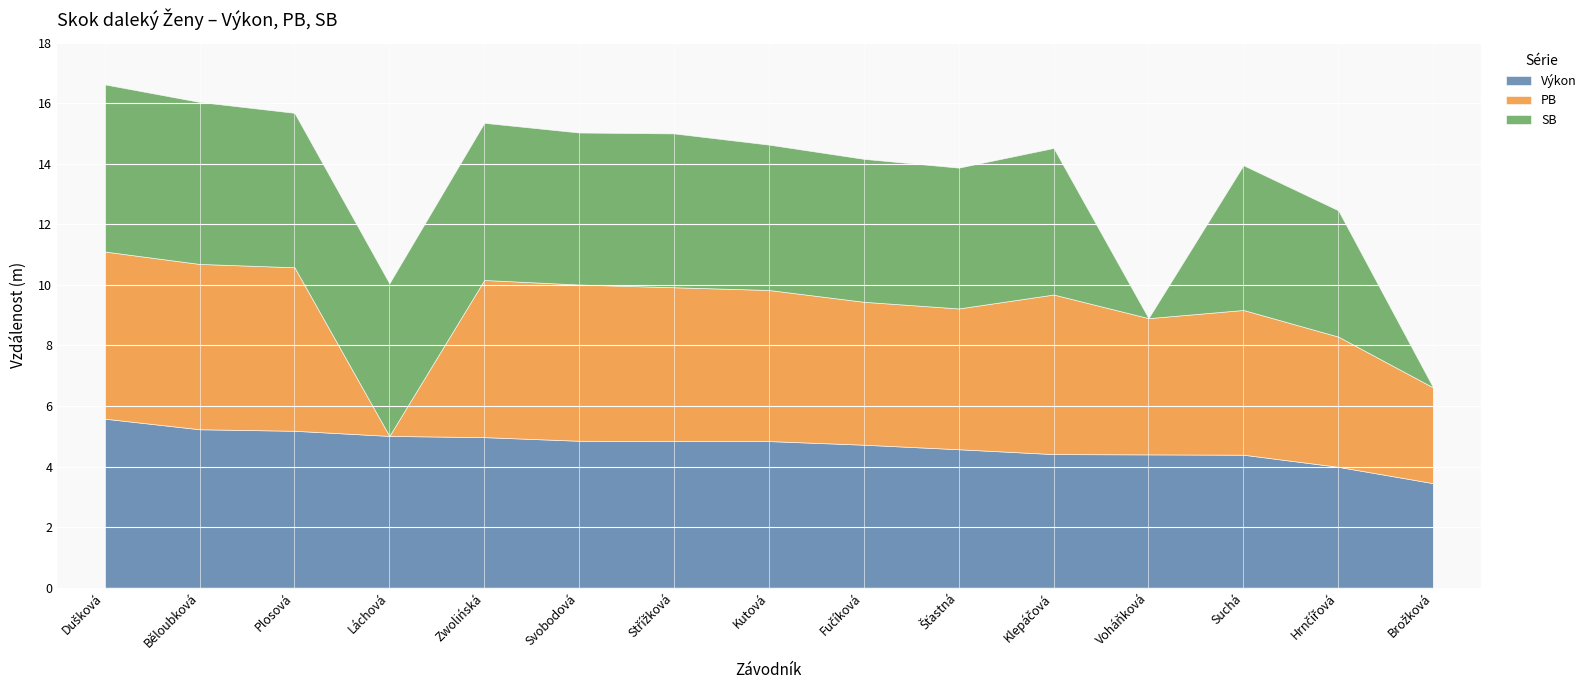

What position from the right is Voháňková?

4